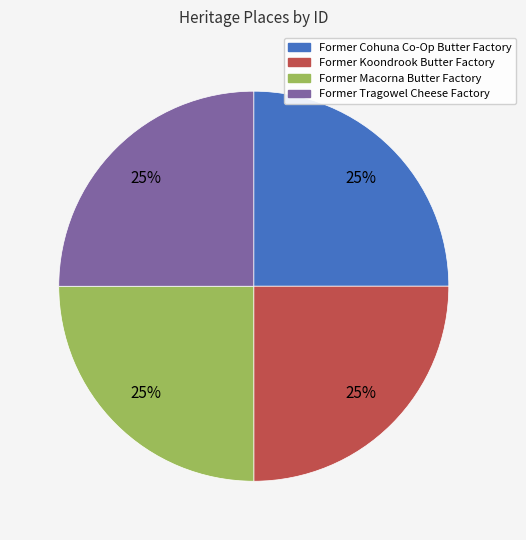

To the nearest percent, what is the combined percentage of Former Cohuna Co-Op Butter Factory and Former Koondrook Butter Factory?

50%